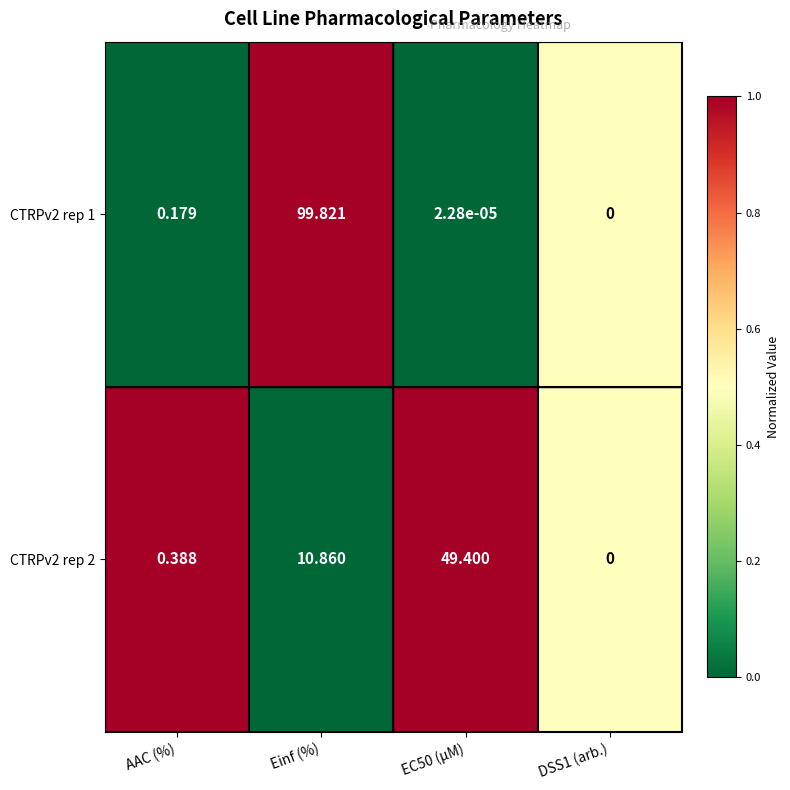

Which series has the widest spread of values?

CTRPv2 rep 1